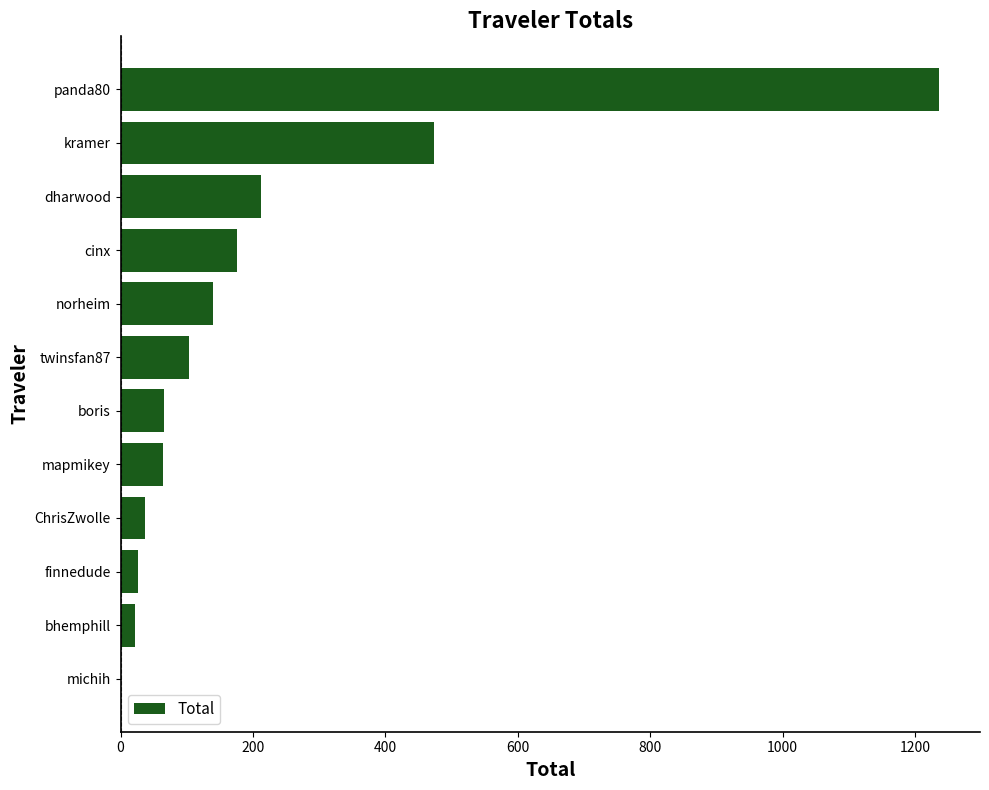

Where is the data nearest to the value 618?

kramer